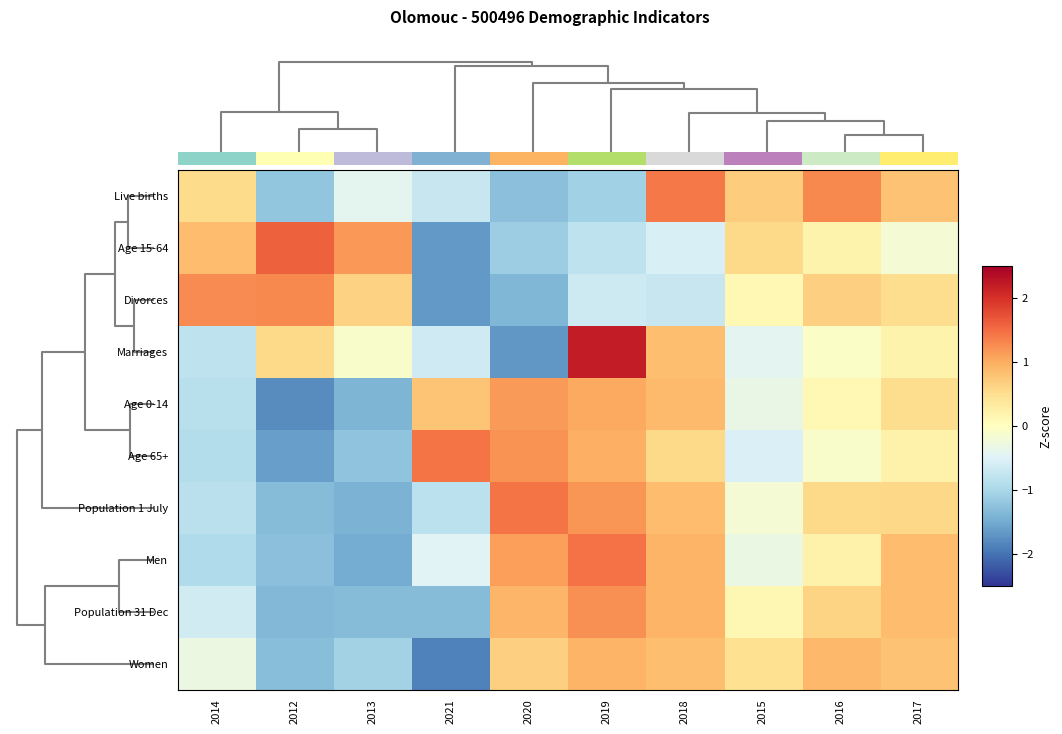

How many negative values does the Live births series have?

5